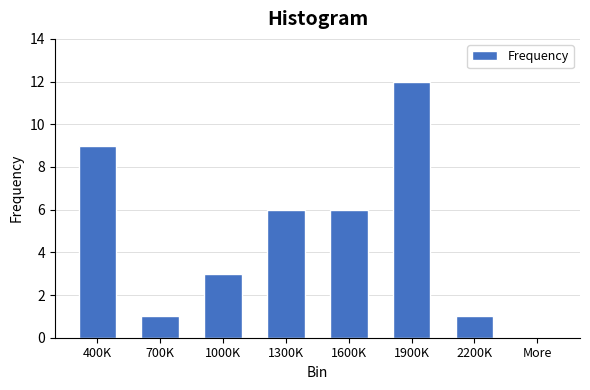

Reading right to left, list all the values displayed in this chart.

More=0	2200K=1	1900K=12	1600K=6	1300K=6	1000K=3	700K=1	400K=9